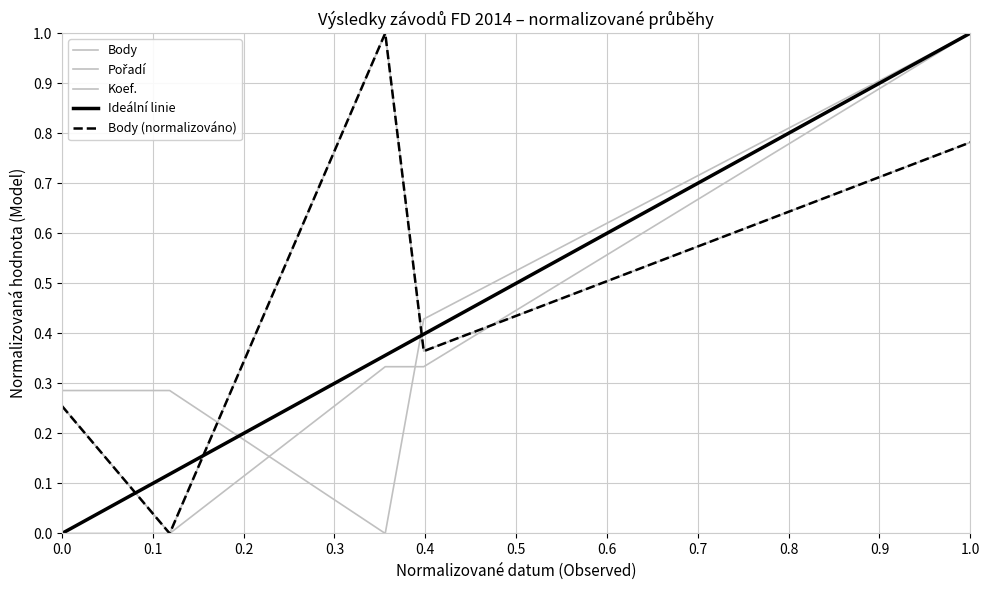

Between 2014-05-31 and 2014-06-28, which series saw the biggest shift?

Body